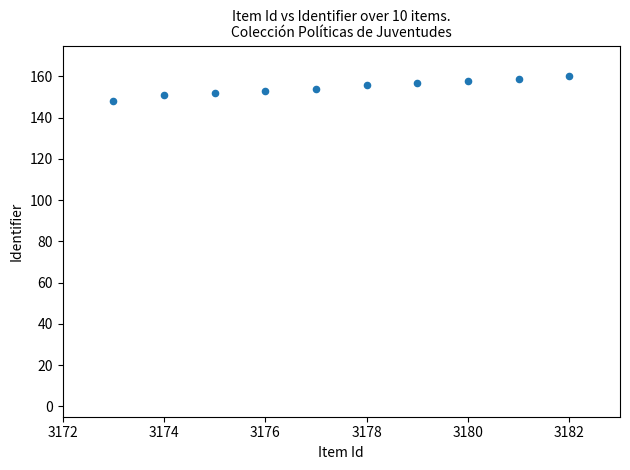

What is the average Y value?

155